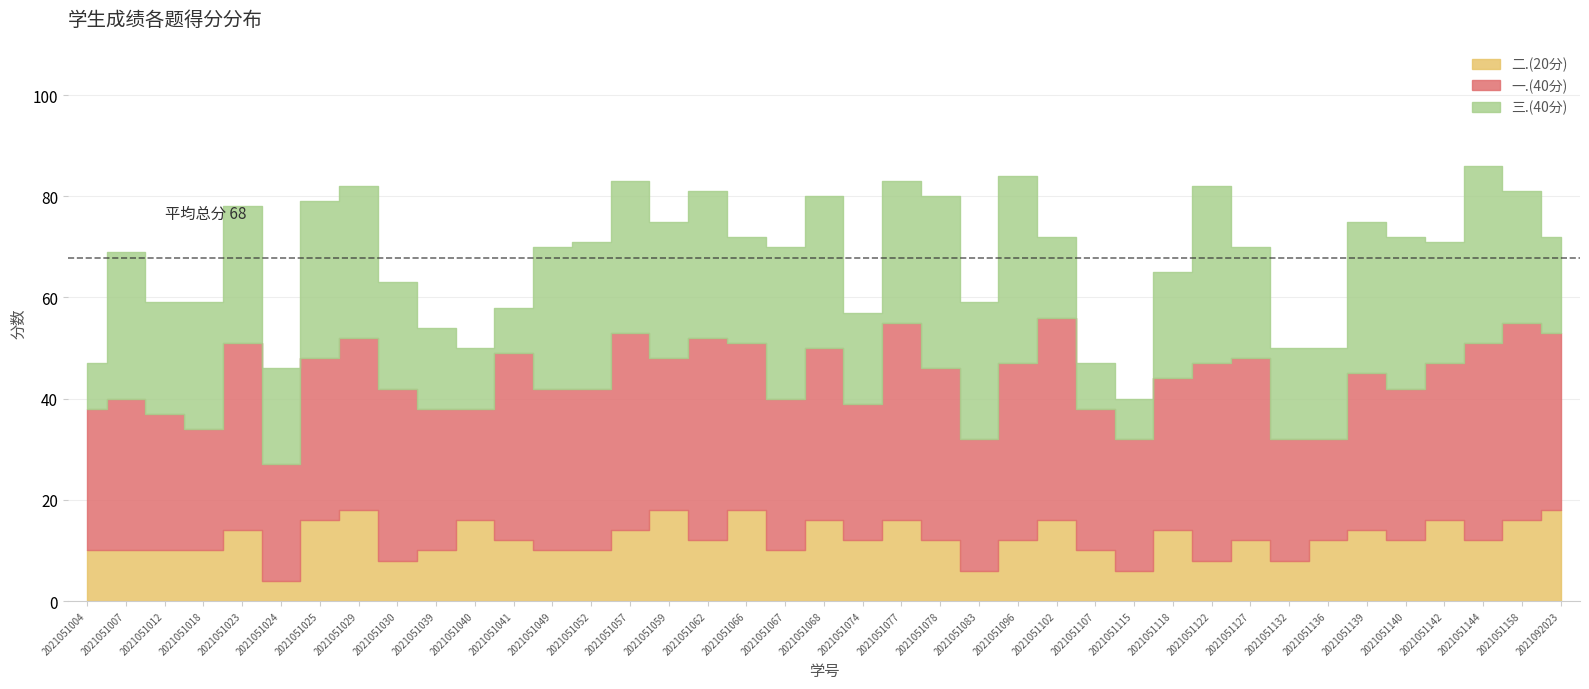

Is the value of 三.(40分) at 2021051018 greater than the value of 二.(20分) at 2021051078?

Yes